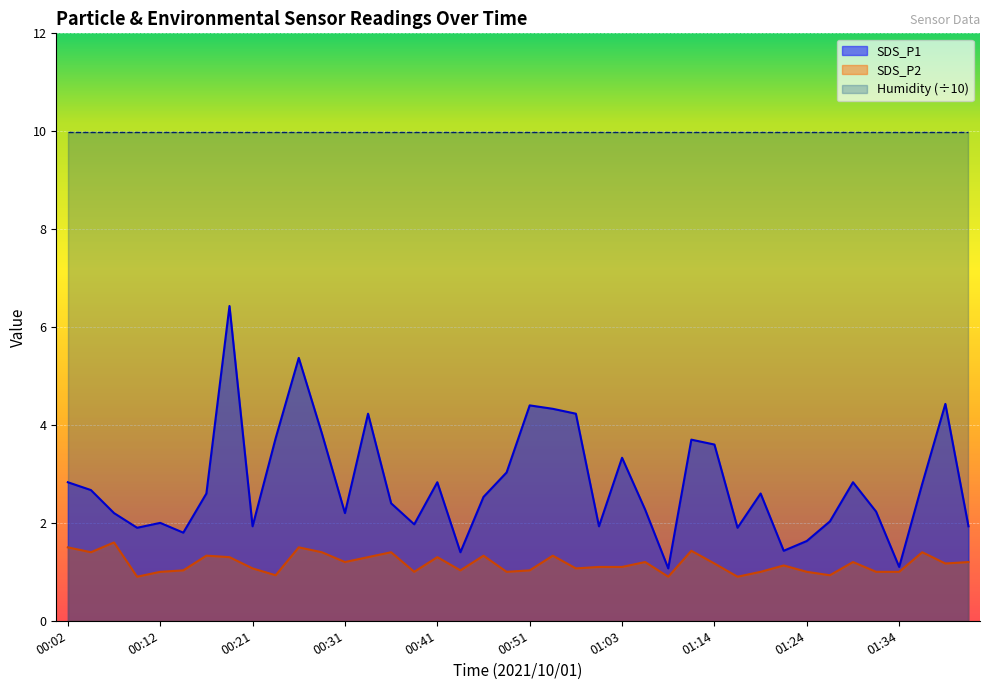

Between 00:53 and 01:36, which series saw the biggest shift?

SDS_P1